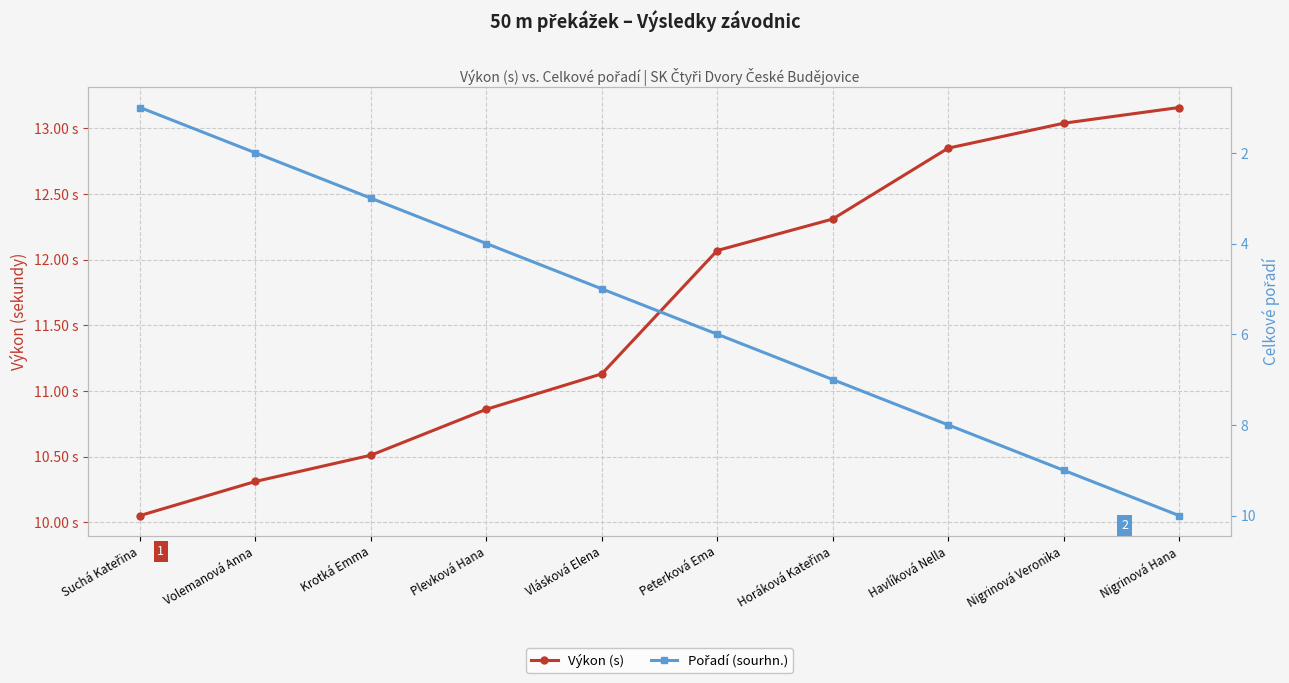

Reading left to right, transcribe all the data shown in this chart.

Výkon (s): Suchá Kateřina=10.1	Volemanová Anna=10.3	Krotká Emma=10.5	Plevková Hana=10.9	Vlásková Elena=11.1	Peterková Ema=12.1	Horáková Kateřina=12.3	Havlíková Nella=12.8	Nigrinová Veronika=13.0	Nigrinová Hana=13.2
Pořadí (sourhn.): Suchá Kateřina=1.0	Volemanová Anna=2.0	Krotká Emma=3.0	Plevková Hana=4.0	Vlásková Elena=5.0	Peterková Ema=6.0	Horáková Kateřina=7.0	Havlíková Nella=8.0	Nigrinová Veronika=9.0	Nigrinová Hana=10.0